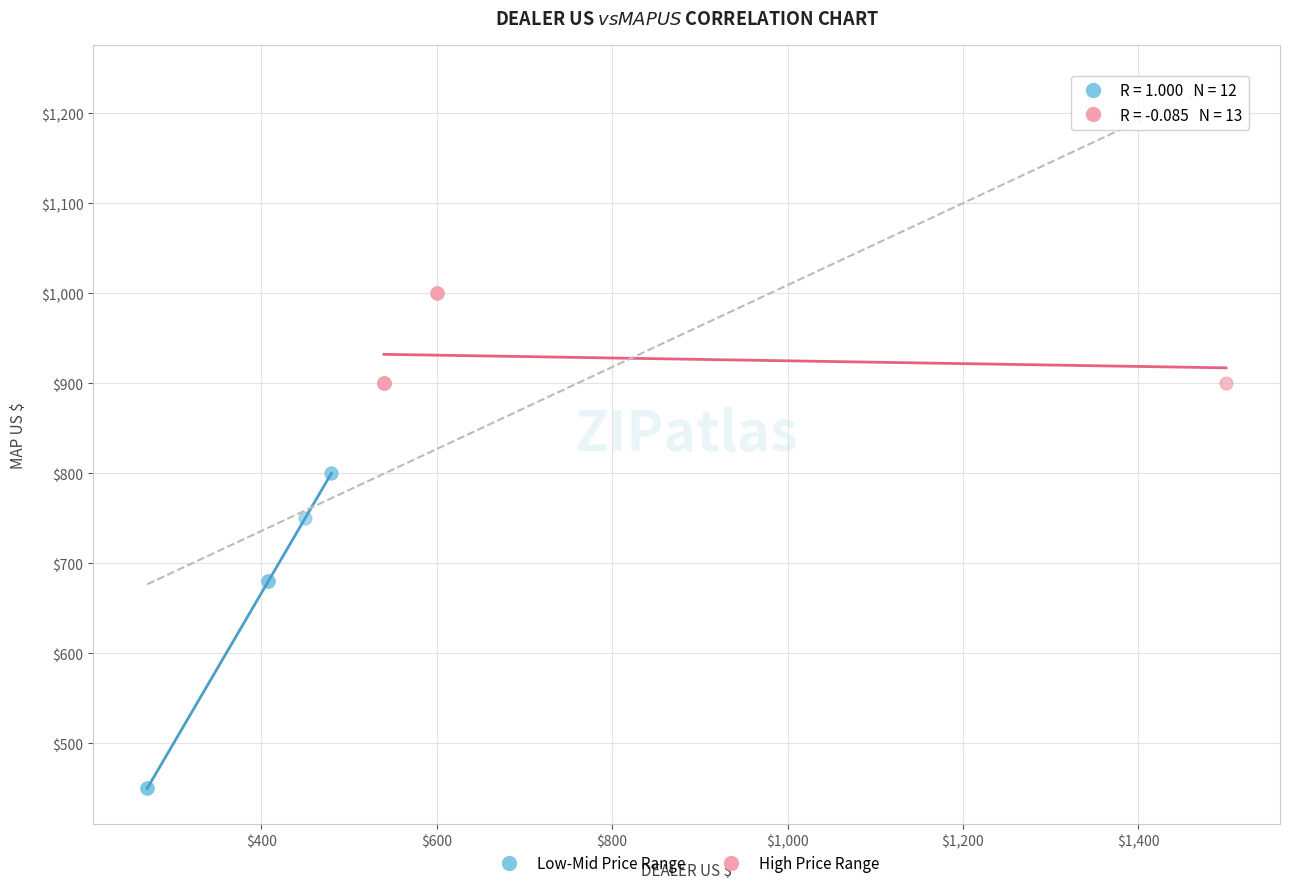

Which series has the largest Y range (max minus min)?

Low-Mid Price Range